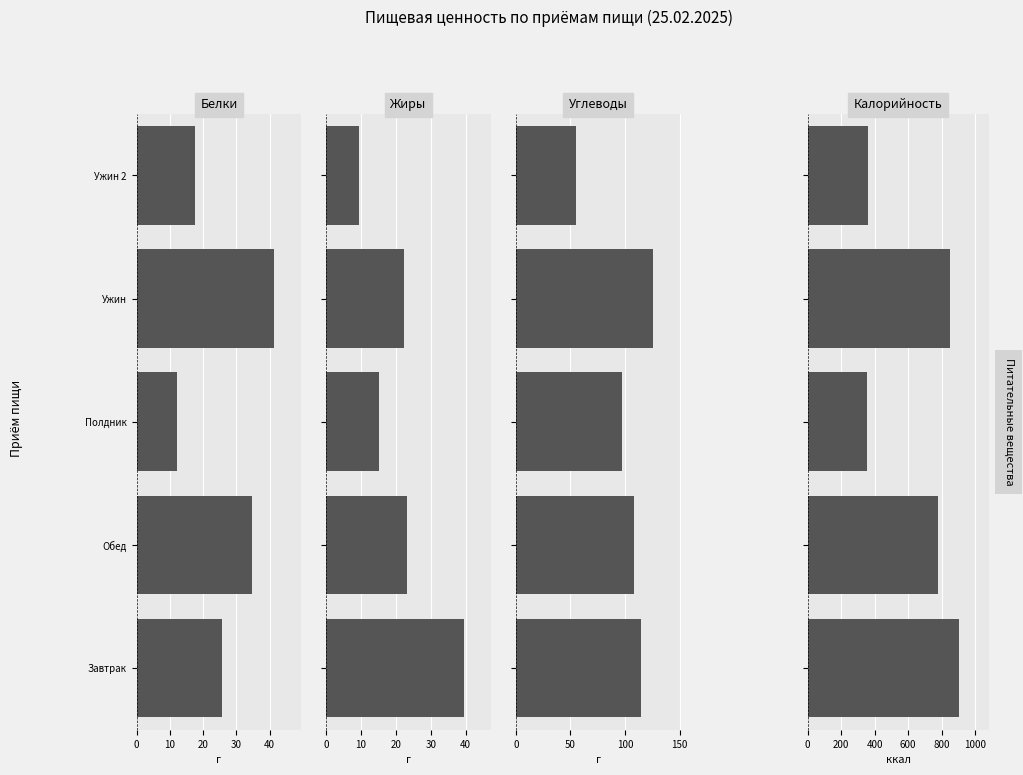

At how many categories does at least one series exceed 375?

3